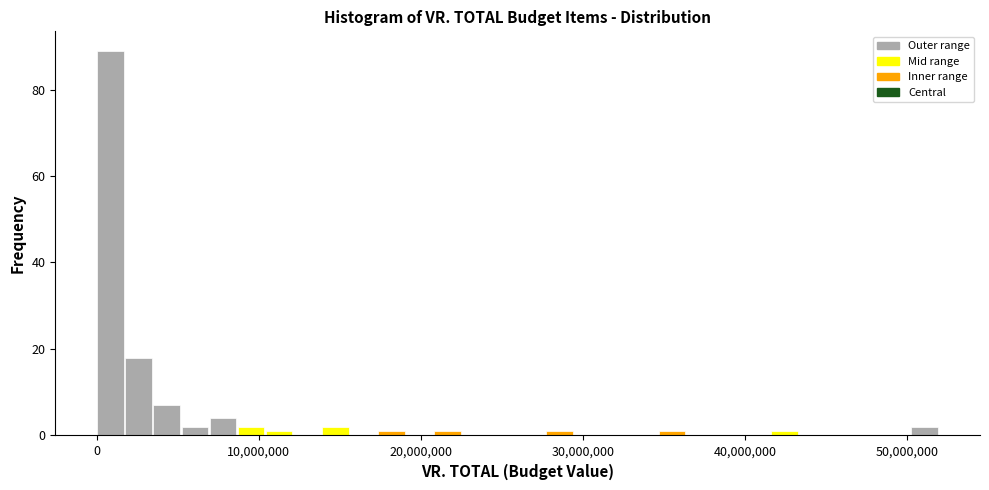

Read against the x-axis, roughly where is the centre of the tallest bar?

1000000